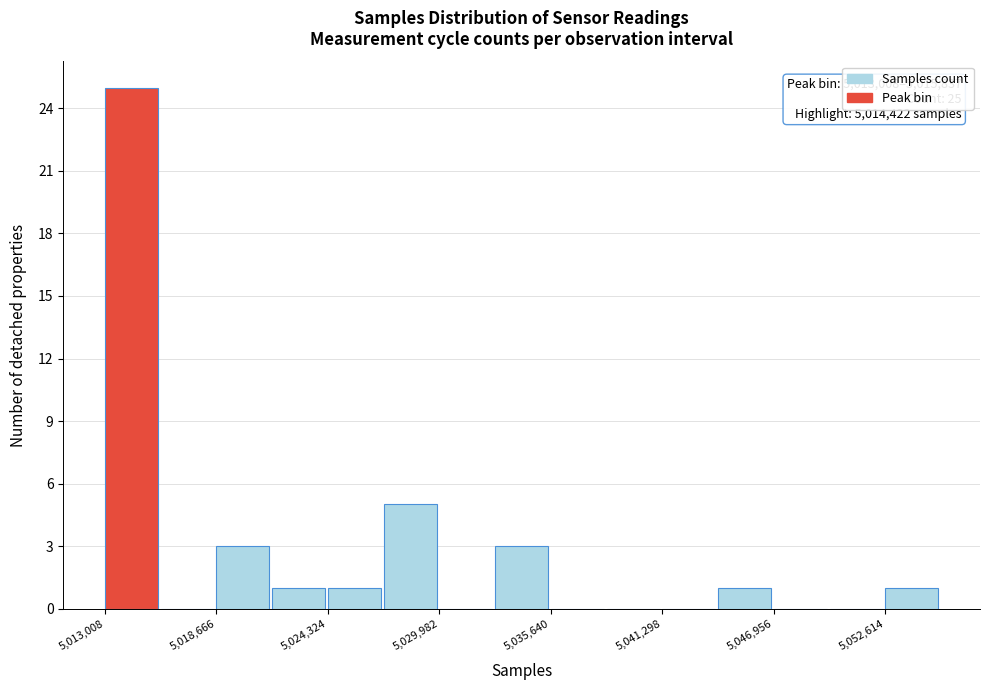

Read against the x-axis, roughly where is the centre of the tallest bar?

5014000